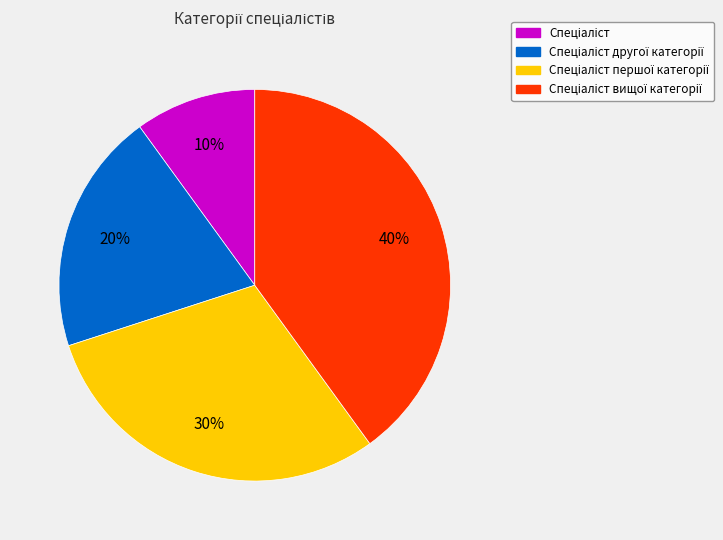

How many slices are in this pie chart?

4